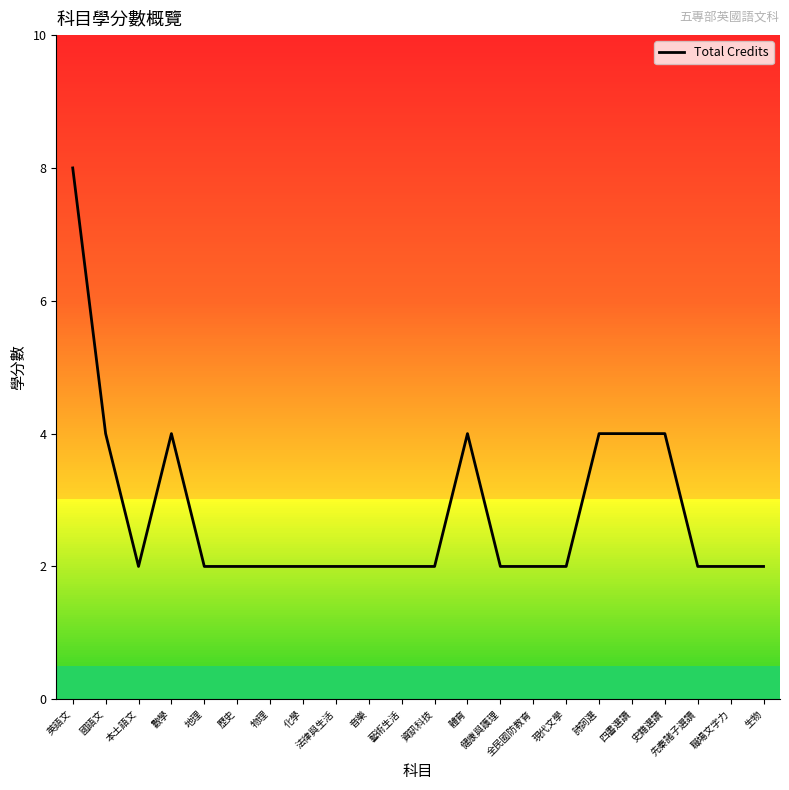

Where is the first local maximum?

數學